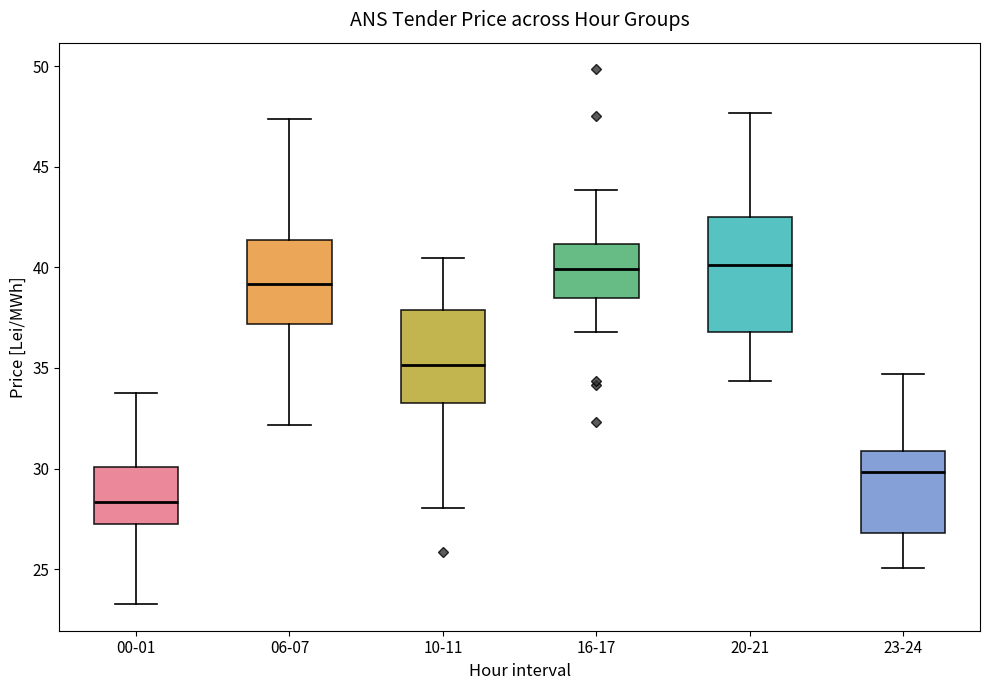

Which box's median line is the lowest?

00-01